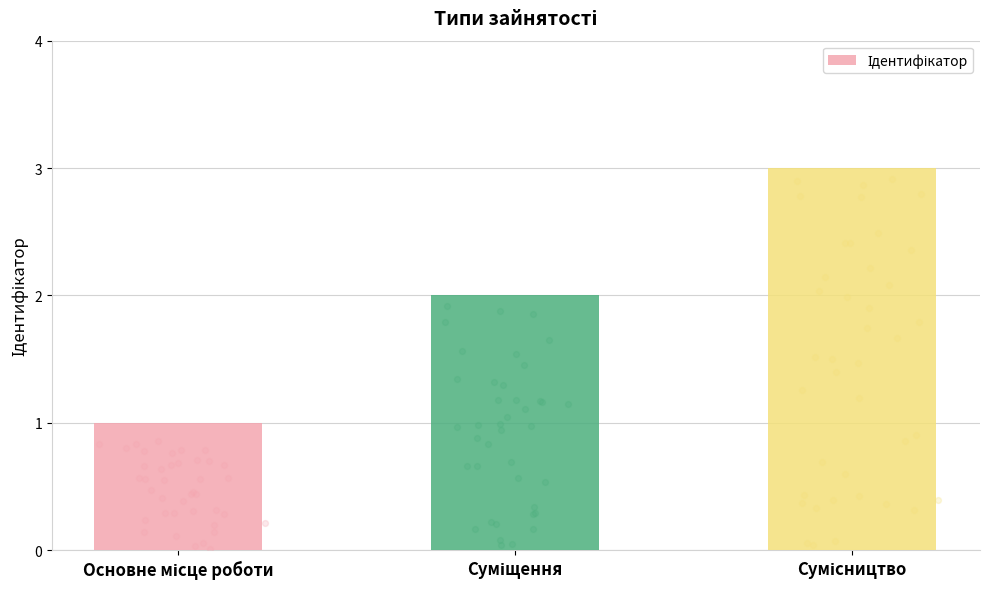

What is the change in value from Суміщення to Сумісництво?

+1